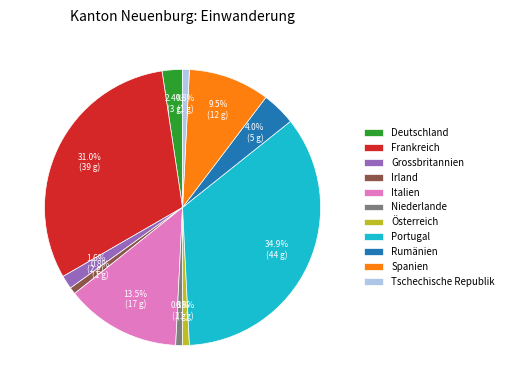

How many segments does this pie chart have?

11